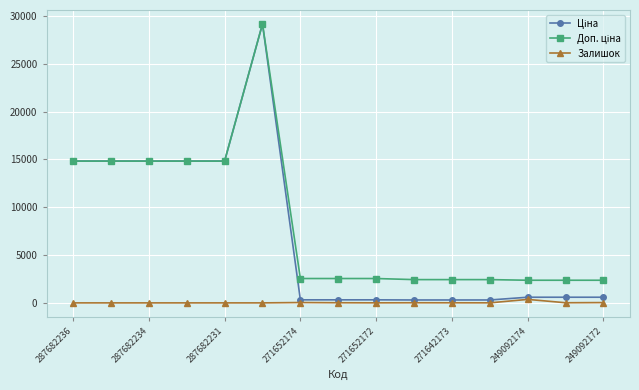

At how many categories does at least one series exceed 10604?

6